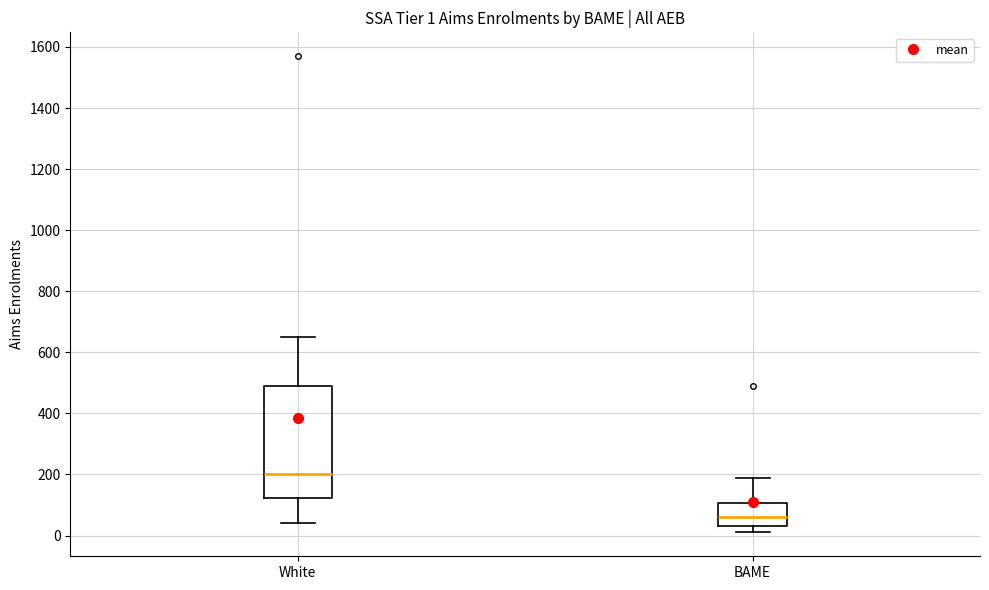

Which box is the tallest, from its lower edge to its upper edge?

White